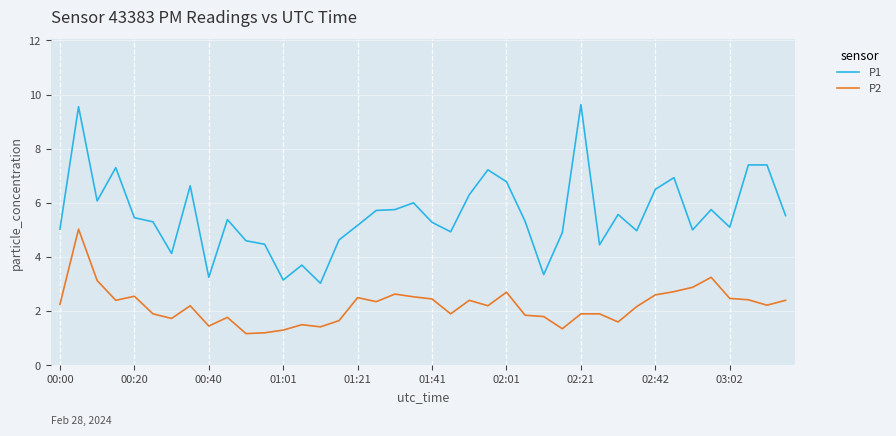

Rank the series by their maximum value, from lowest to highest.

P2, P1